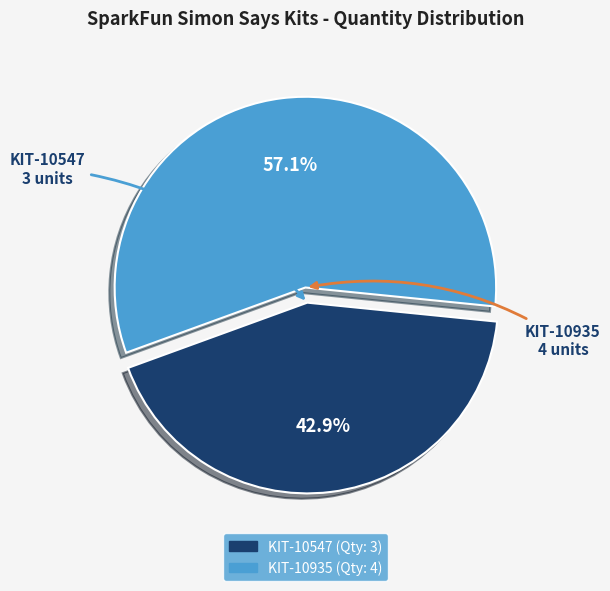

To the nearest percent, what is the difference between the largest and smallest slice percentages?

14%